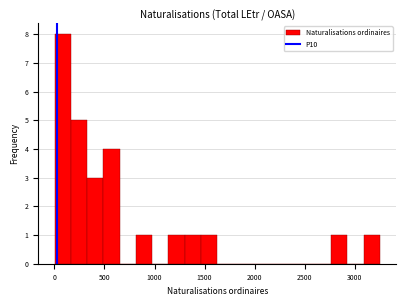

Around what value on the x-axis is the tallest bar? Give the approximate position of its centre, as read against the axis.

100